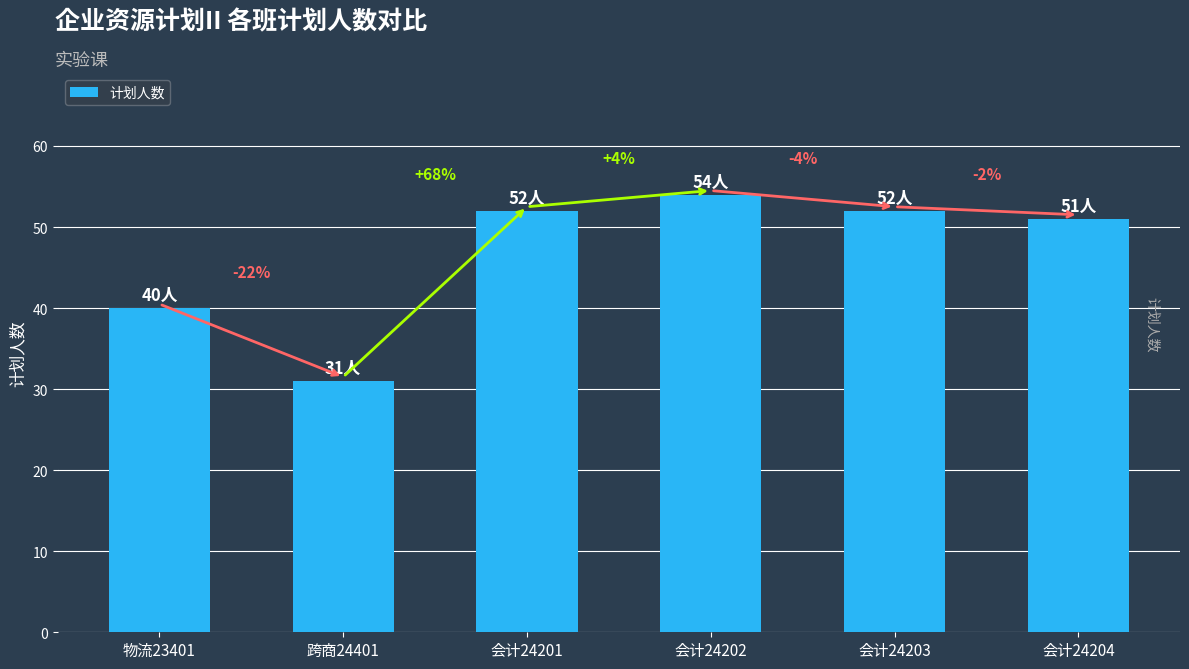

How many bars are there in total?

6